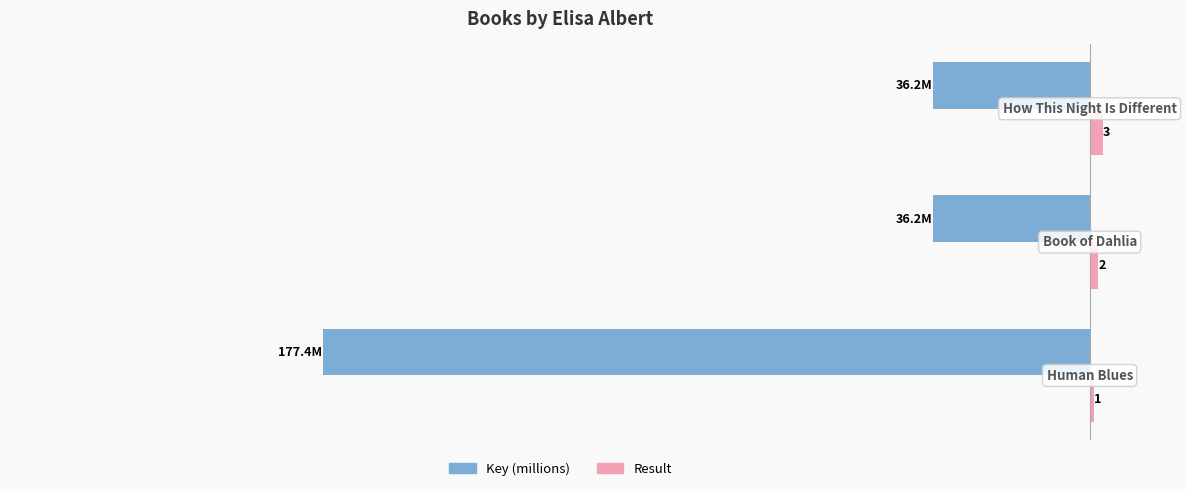

List the series in order of their peak value, lowest first.

Key (millions), Result